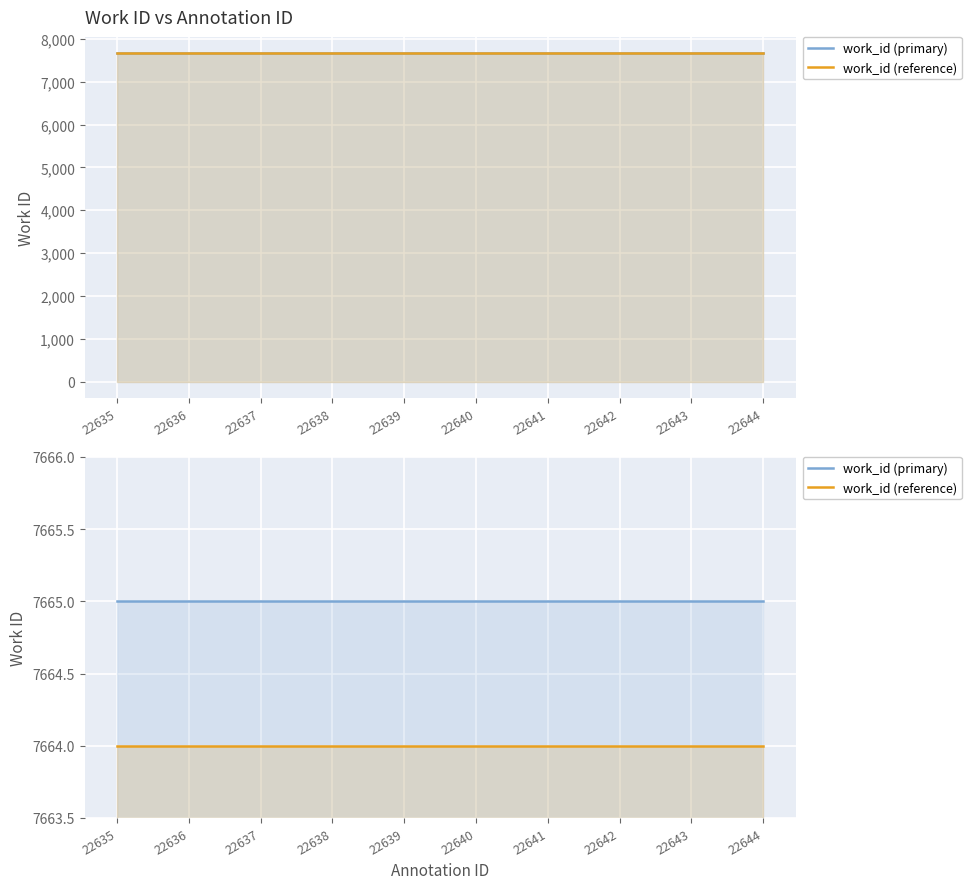

What is the maximum value for work_id (reference)?

7664